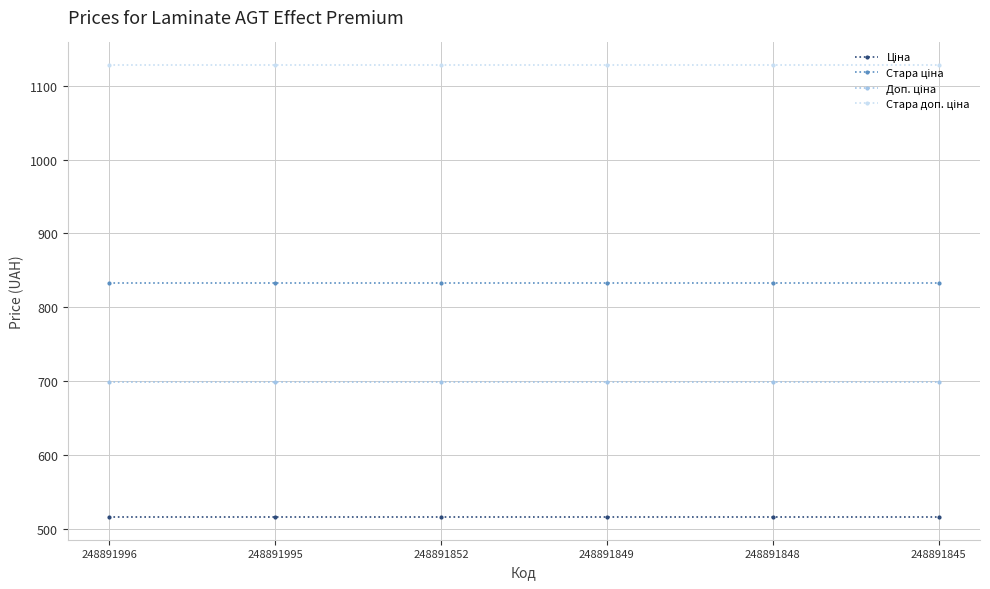

What is the maximum value shown in the chart?

1128.0